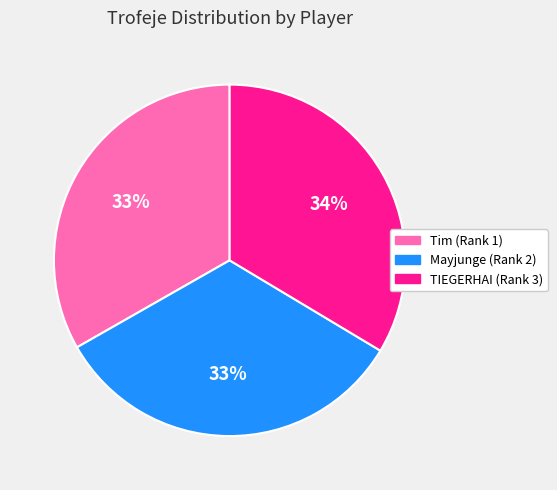

To the nearest percent, what is the average slice percentage?

33%